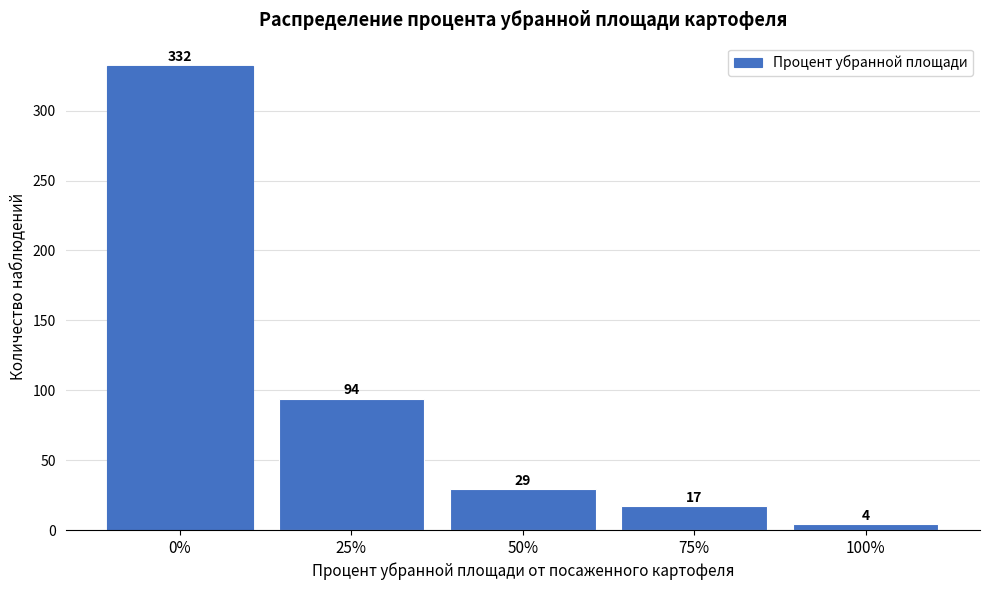

Reading left to right, transcribe all the data shown in this chart.

0%=332	25%=94	50%=29	75%=17	100%=4